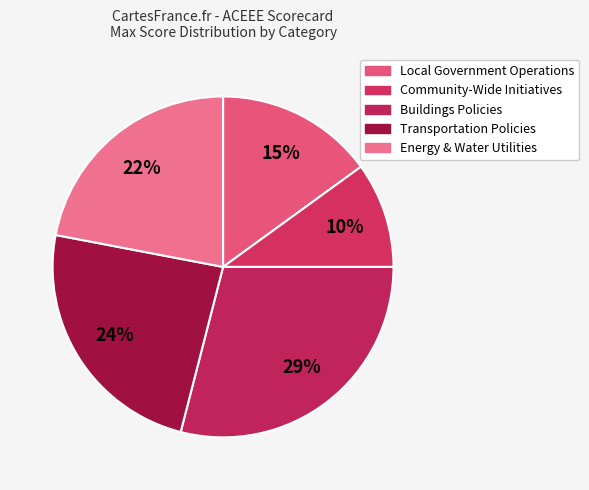

How many slices are in this pie chart?

5